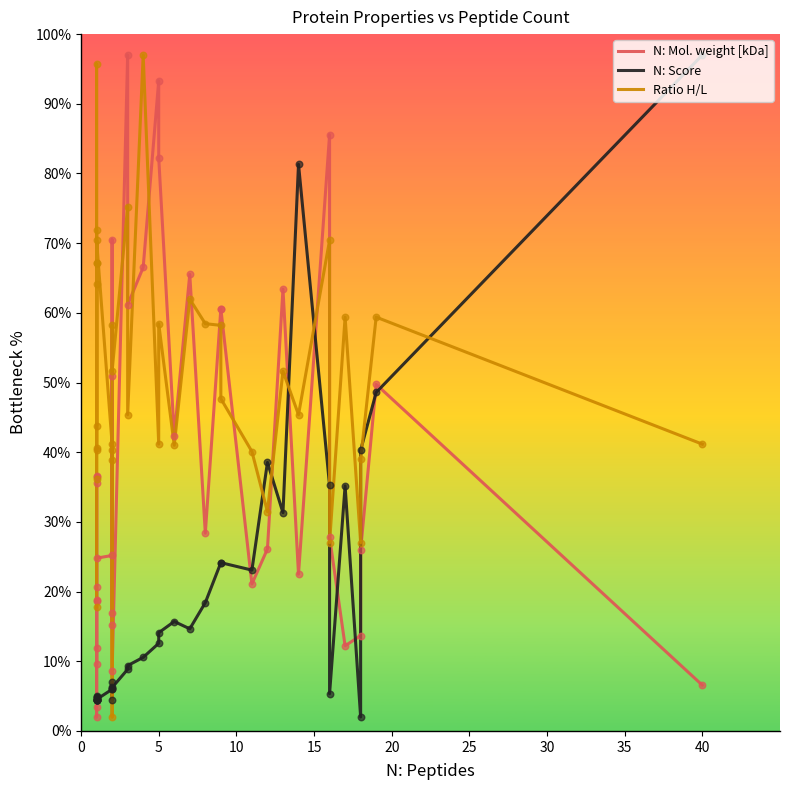

Is the value of N: Score at 15 greater than the value of Ratio H/L at 5?

No